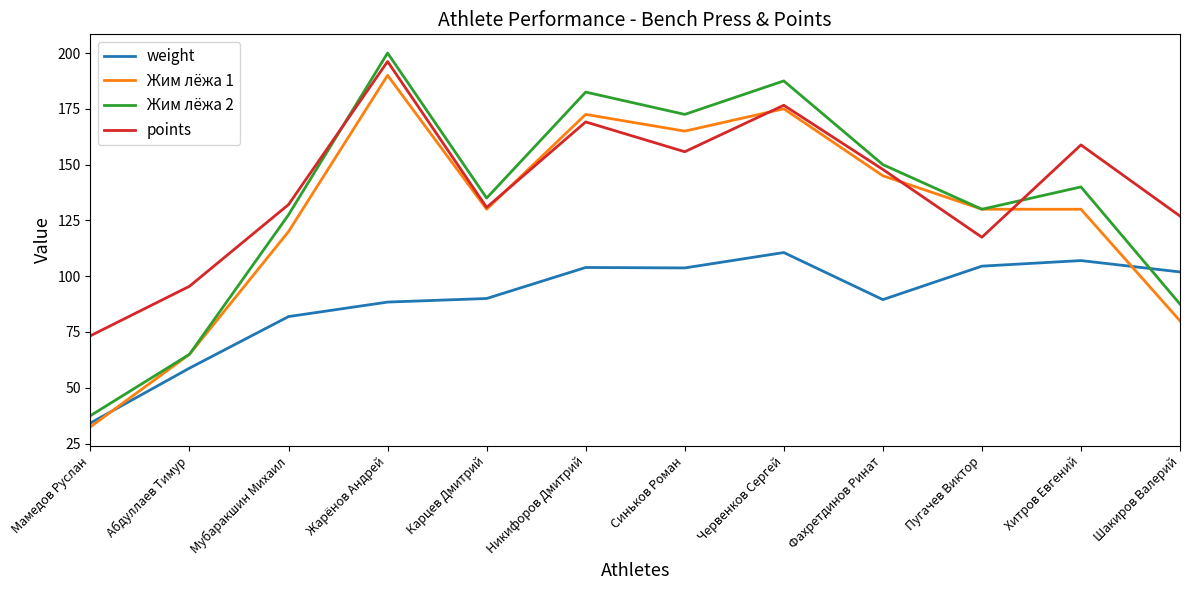

What is the total value across all series at Мамедов Руслан?

177.5